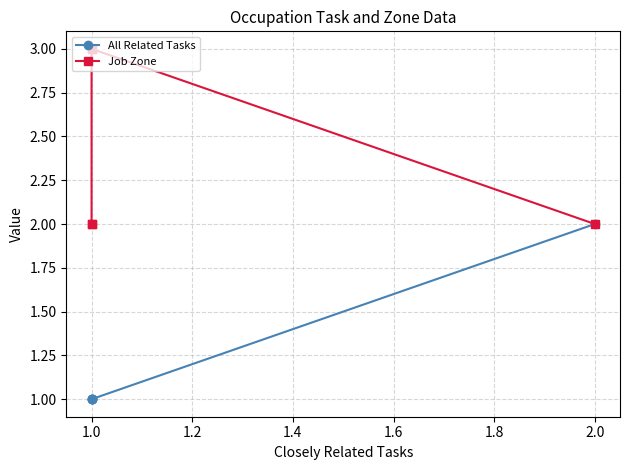

Reading left to right, list all the values displayed in this chart.

All Related Tasks: 2	1	1	1	1
Job Zone: 2	3	3	2	2